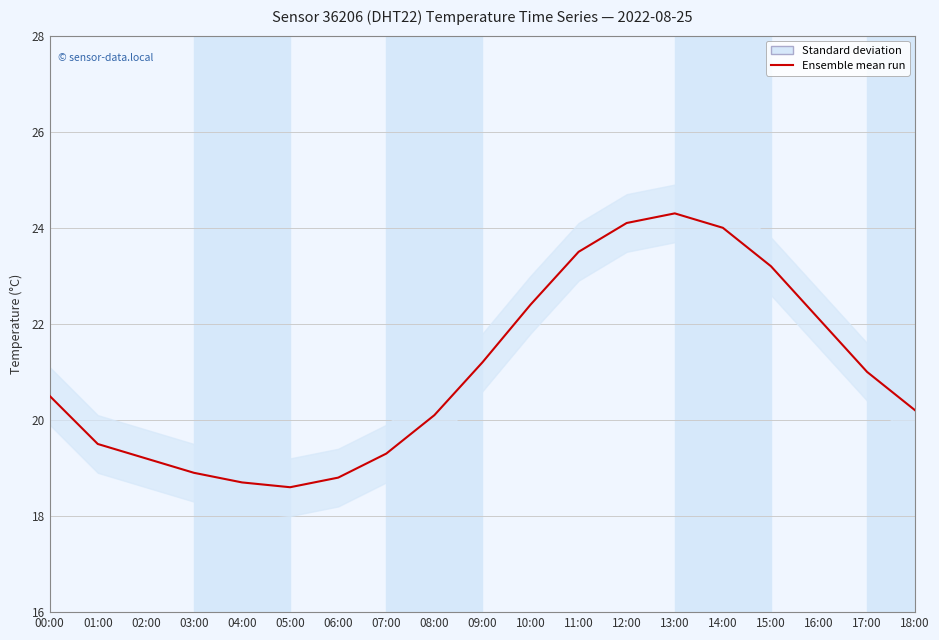

What is the difference between the values at 09:00 and 08:00?

1.1